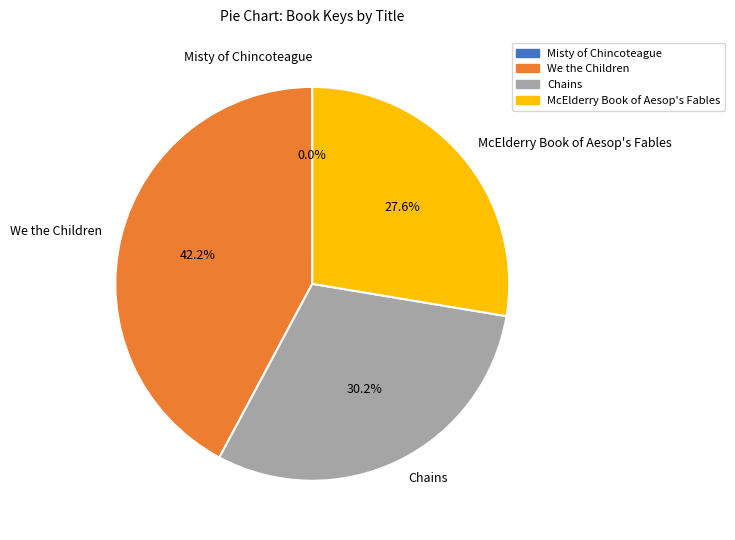

The McElderry Book of Aesop's Fables slice represents 15% of the pie. True or false?

False